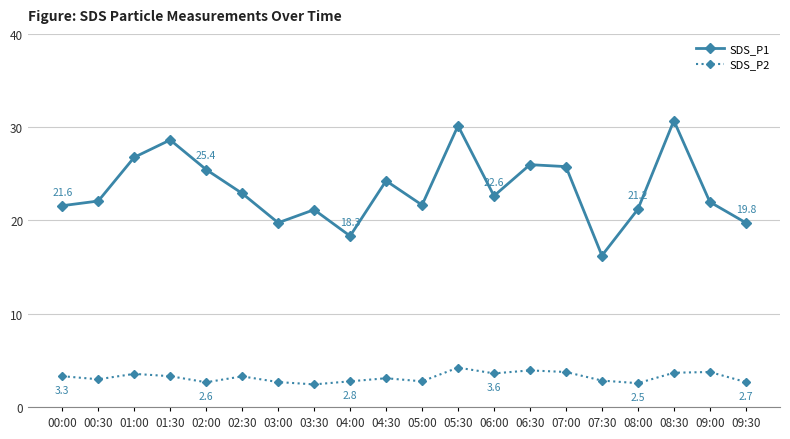

Which series has the largest range (max minus min)?

SDS_P1